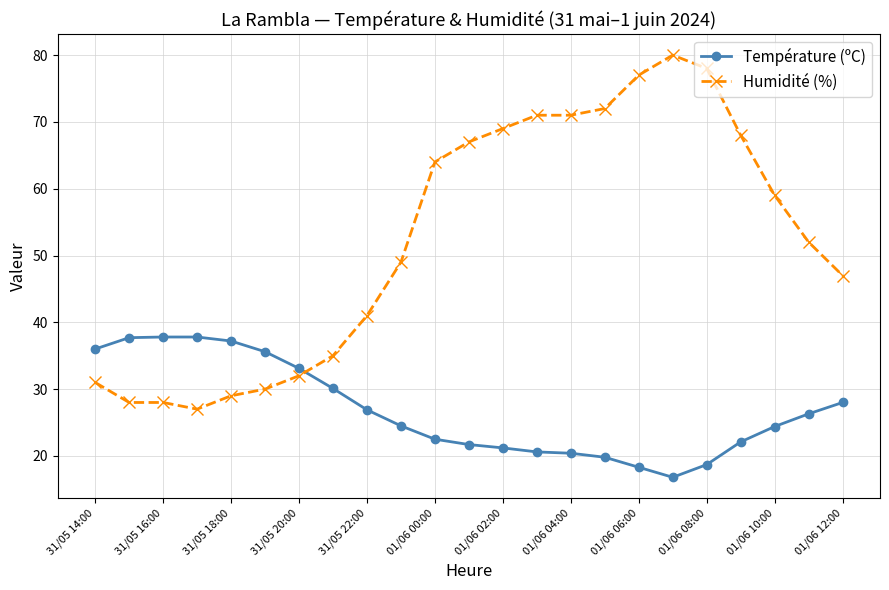

List the series in order of their peak value, lowest first.

Température (ºC), Humidité (%)